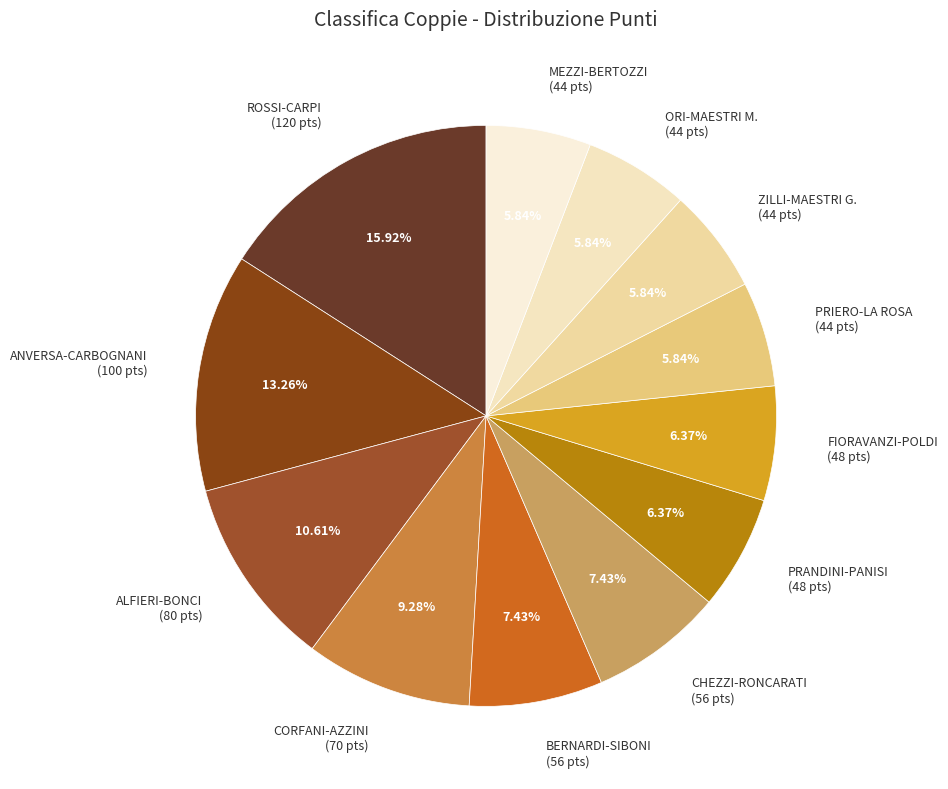

Does CHEZZI-RONCARATI account for over 50% of the chart?

No